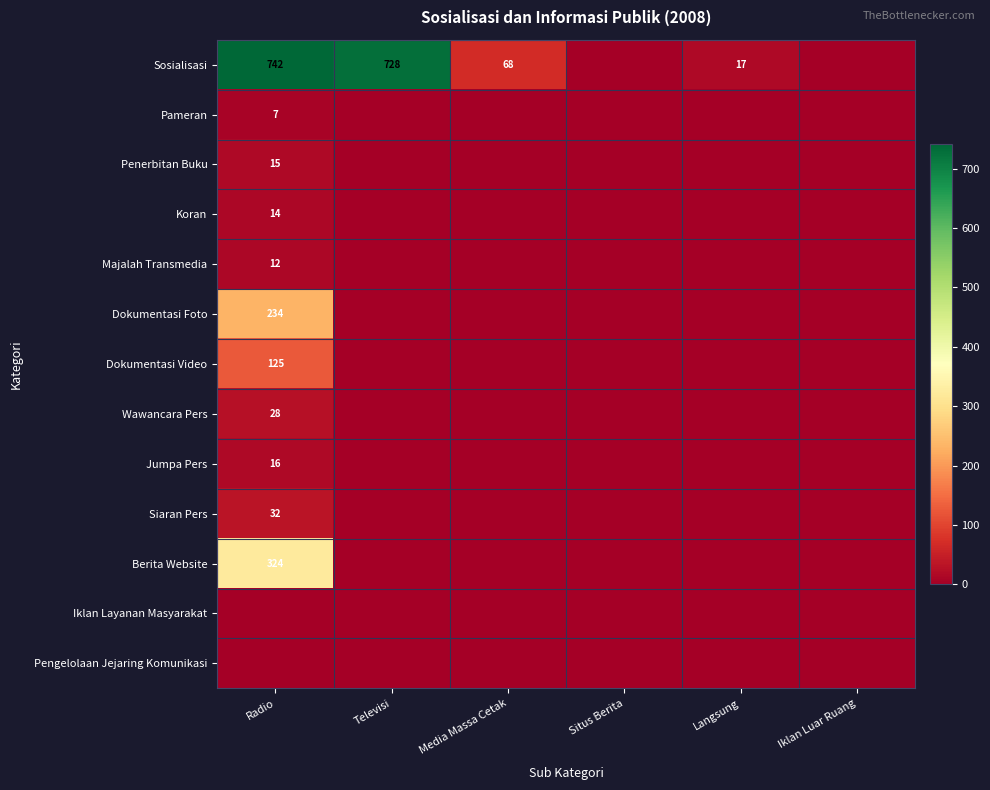

Is it true that Jumpa Pers equals 16 at Radio?

True